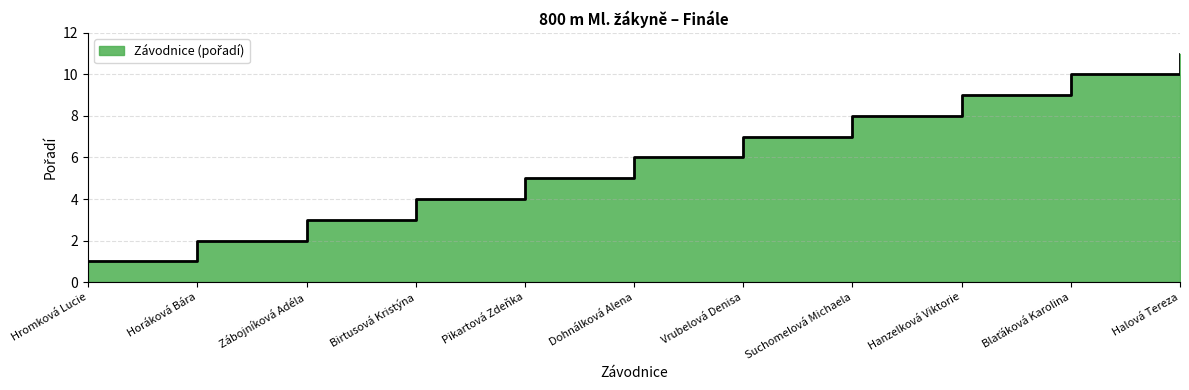

What is the sum of all values?

66